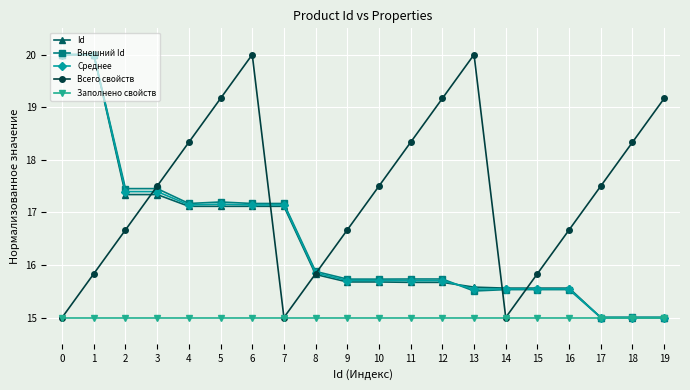

Which series ends up on top after the final intersection of Всего свойств and Среднее?

Всего свойств